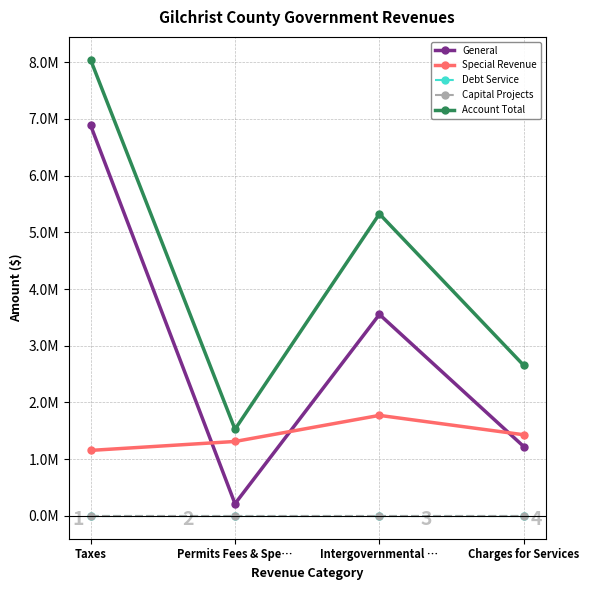

Where is the first local maximum for Account Total?

Intergovernmental …